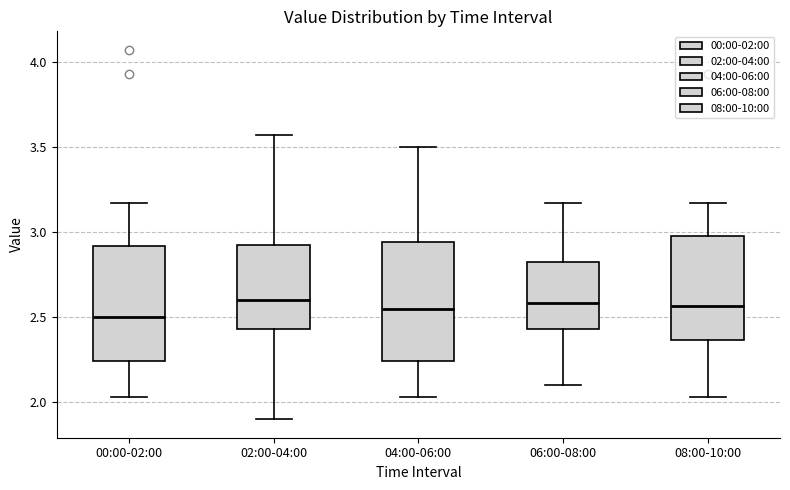

Reading left to right, transcribe this box plot: for each box, give where its median line is, the range the box spans, and where its two whiskers end, as read against the y-axis. The values are not printed on the chart, so give them approximately, as read against the axis.

00:00-02:00: median 2.50, box 2.25 to 2.90, whiskers 2.05 to 3.15
02:00-04:00: median 2.60, box 2.45 to 2.95, whiskers 1.90 to 3.55
04:00-06:00: median 2.55, box 2.25 to 2.95, whiskers 2.05 to 3.50
06:00-08:00: median 2.60, box 2.45 to 2.85, whiskers 2.10 to 3.15
08:00-10:00: median 2.55, box 2.35 to 3.00, whiskers 2.05 to 3.15